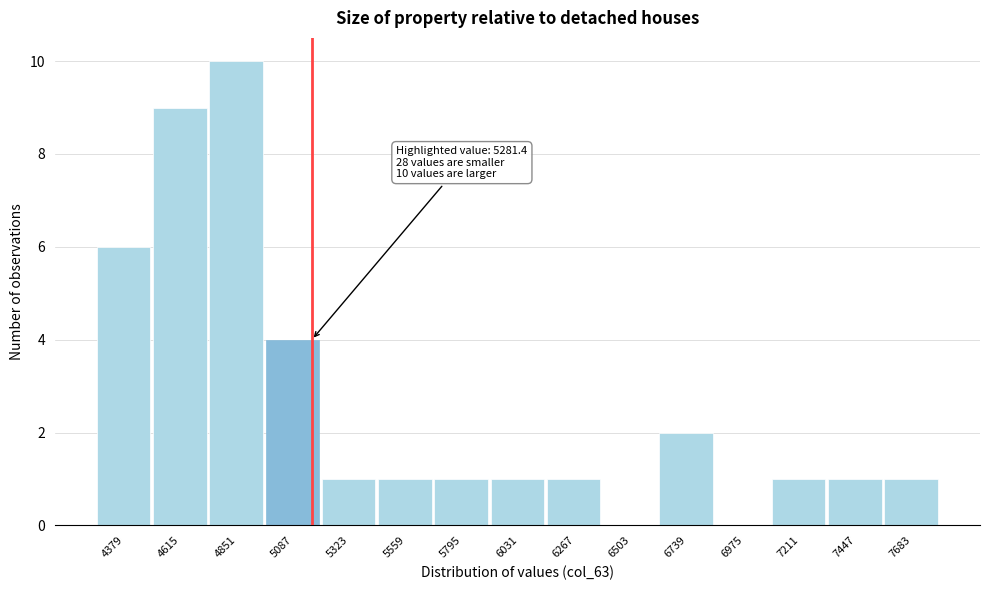

Reading left to right, transcribe all the data shown in this chart.

4379=6	4615=9	4851=10	5087=4	5323=1	5559=1	5795=1	6031=1	6267=1	6503=0	6739=2	6975=0	7211=1	7447=1	7683=1